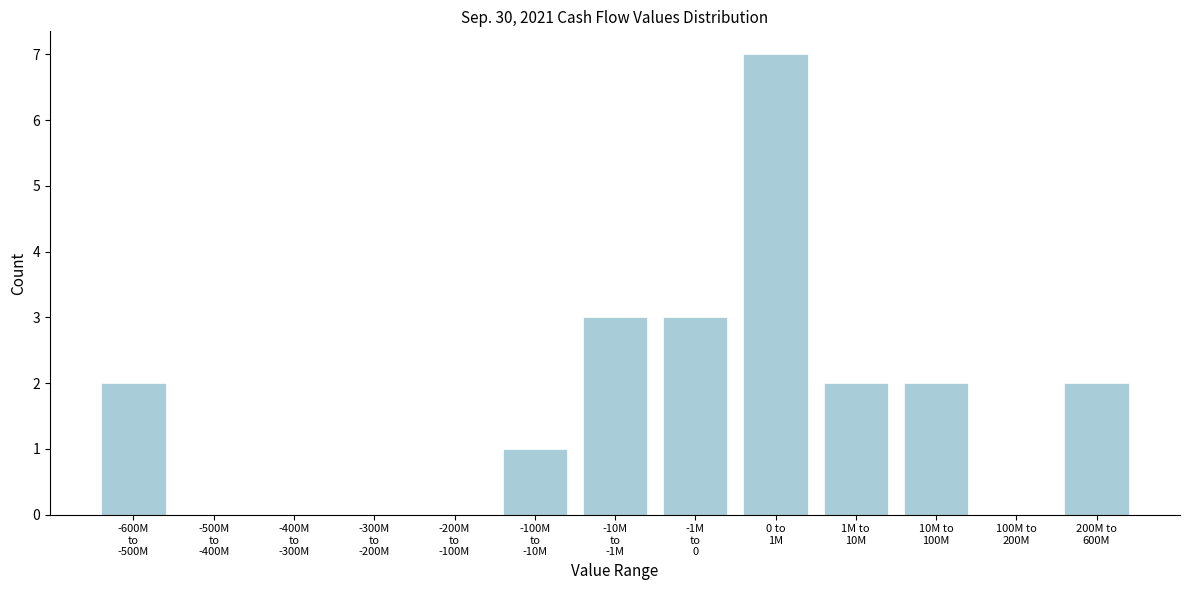

What is the sum of all values?

22